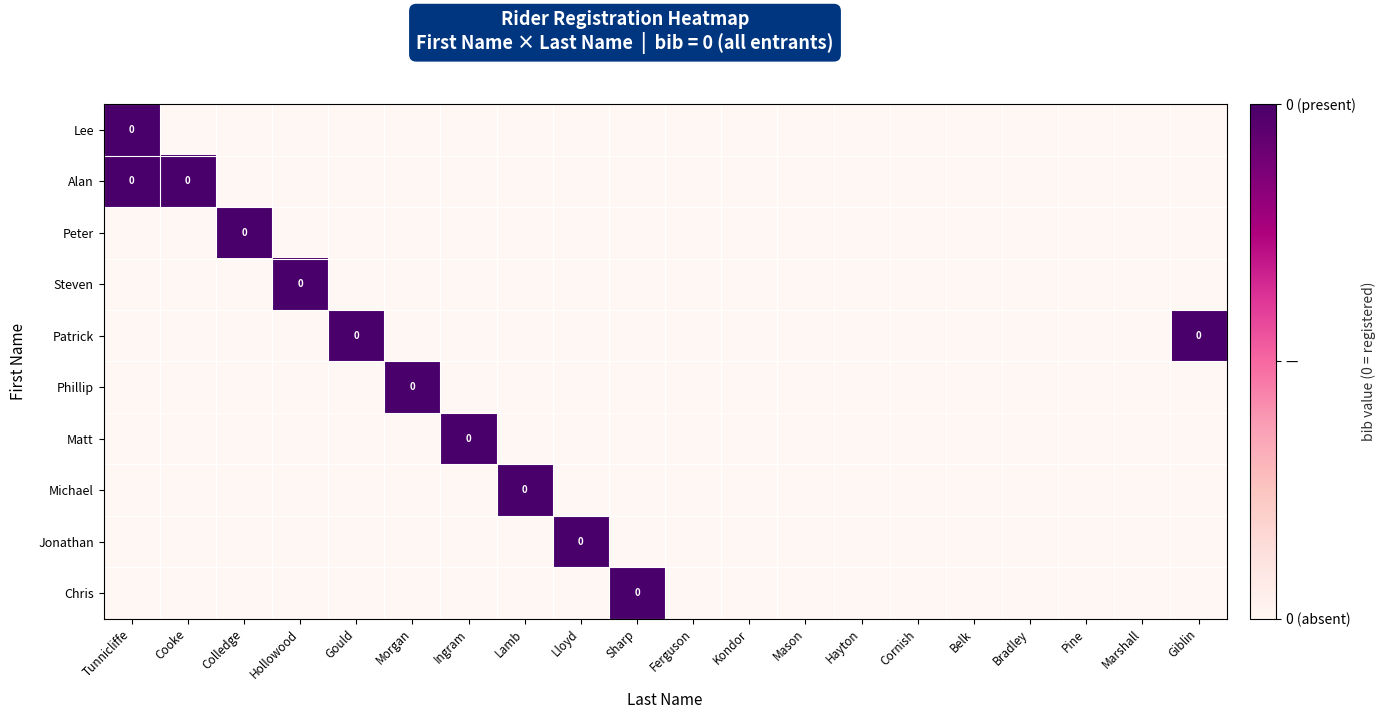

What is the maximum value shown in the chart?

1